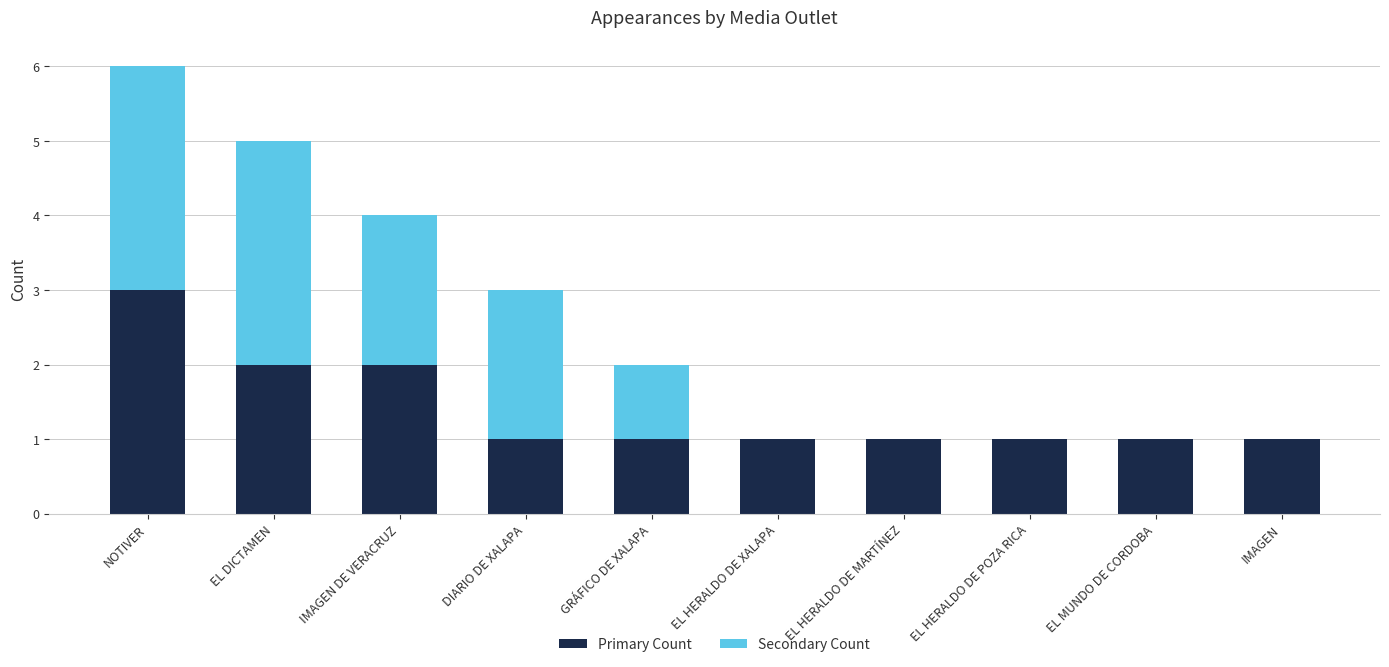

What is the sum of the Primary Count values at EL DICTAMEN and DIARIO DE XALAPA?

3